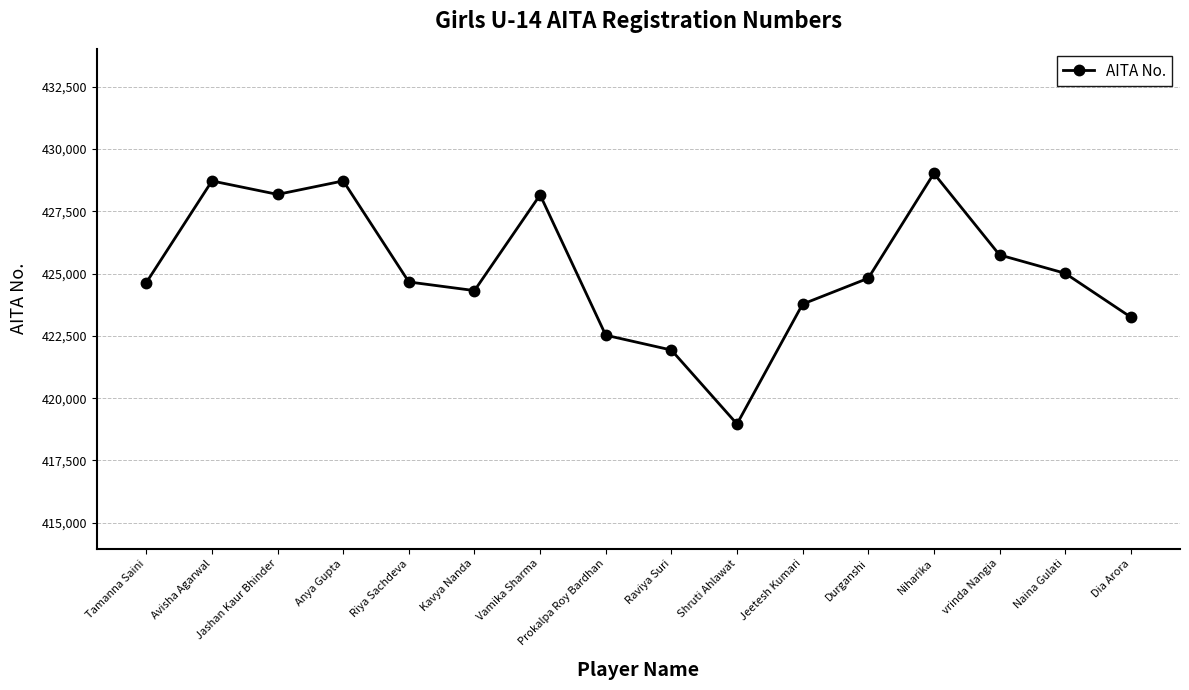

What is the change in value from Niharika to vrinda Nangia?

-3272